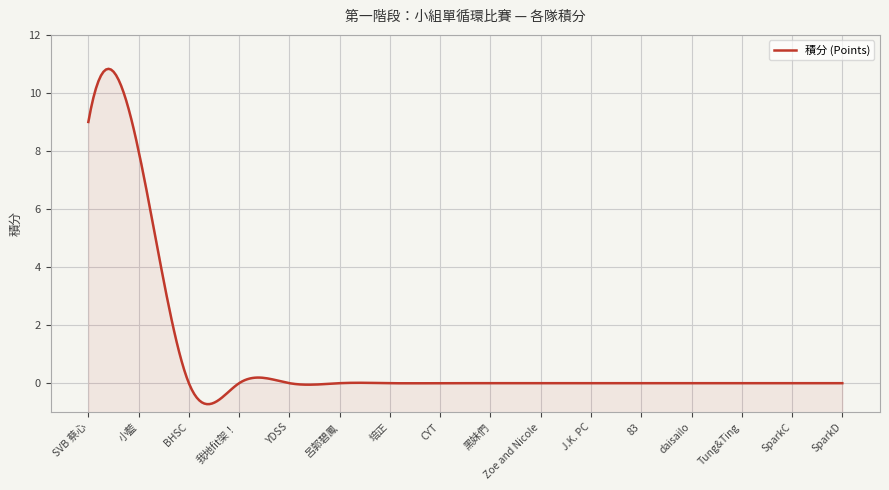

Reading right to left, transcribe all the data shown in this chart.

SparkD=0	SparkC=0	Tung&Ting=0	daisailo=0	83=0	J.K. PC=0	Zoe and Nicole=0	黑妹們=0	CYT=0	培正=0	呂郭碧鳳=0	YDSS=0	我地fit架！=0	BHSC=0	小藍=8	SVB 蔡心=9